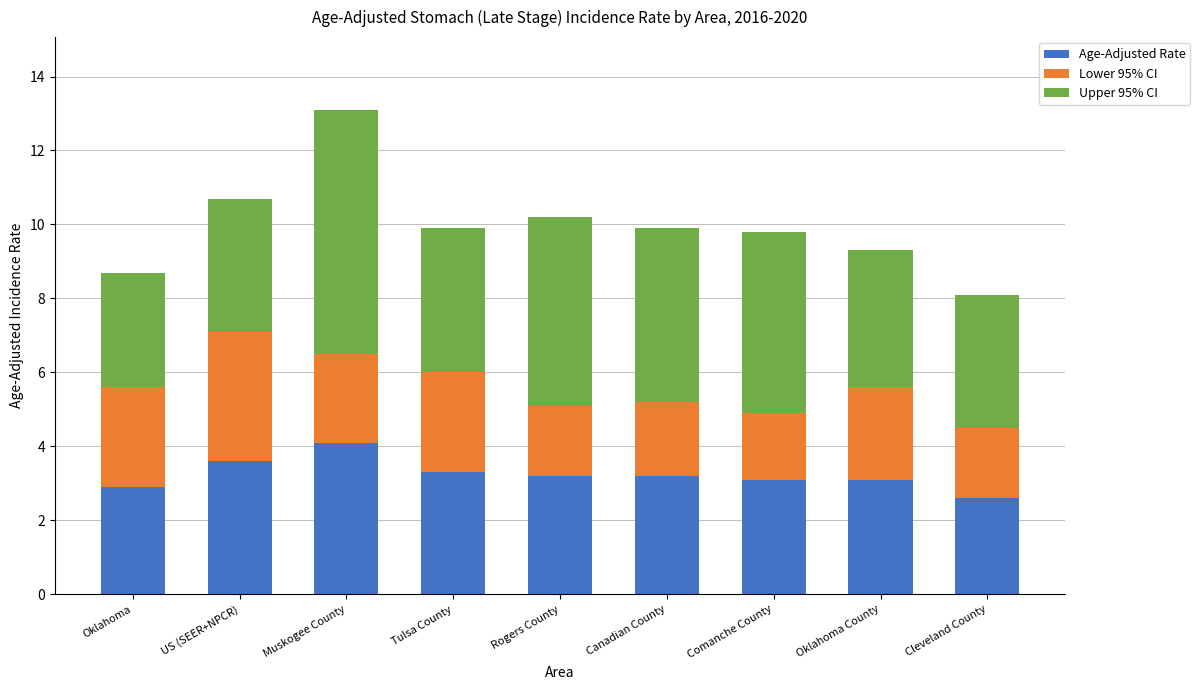

The Age-Adjusted Rate series shows 2.6 at Cleveland County. True or false?

True